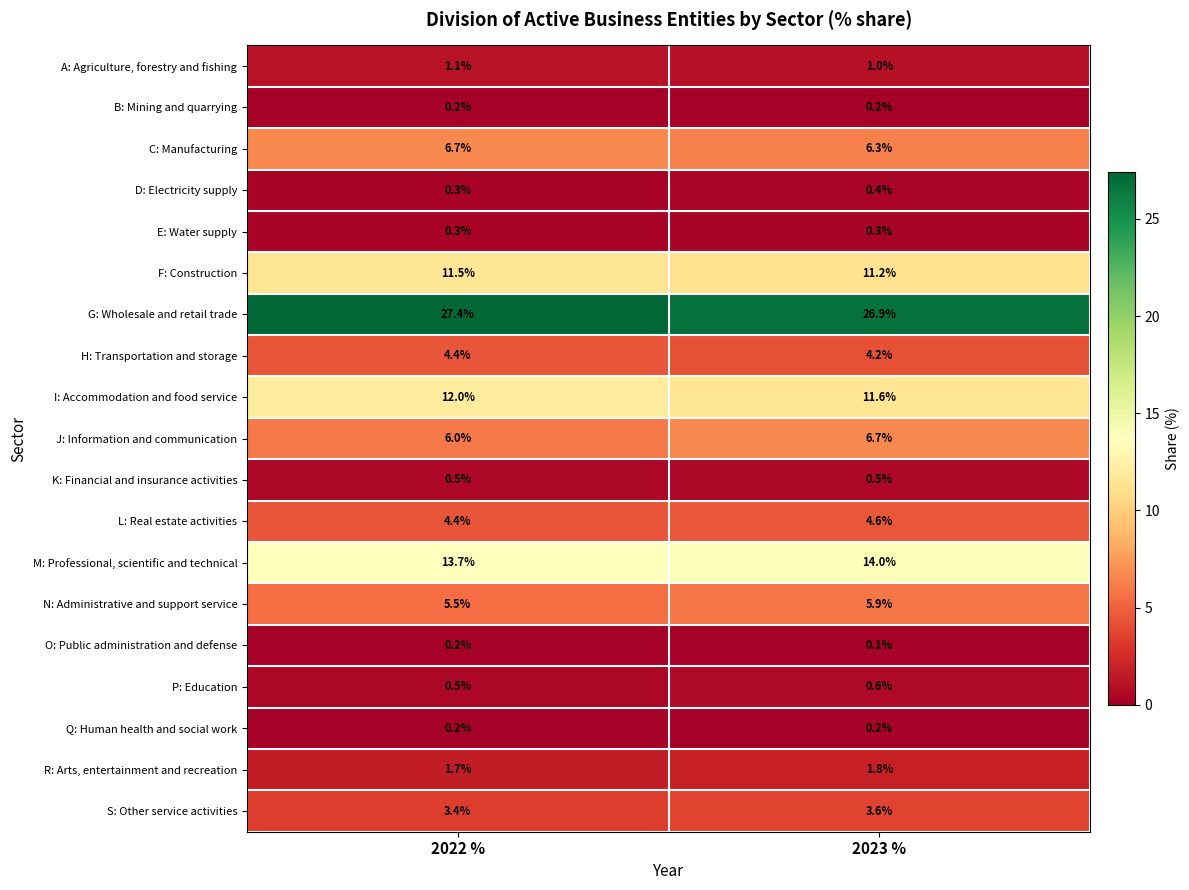

The K: Financial and insurance activities series shows 0.5 at 2023 %. True or false?

True